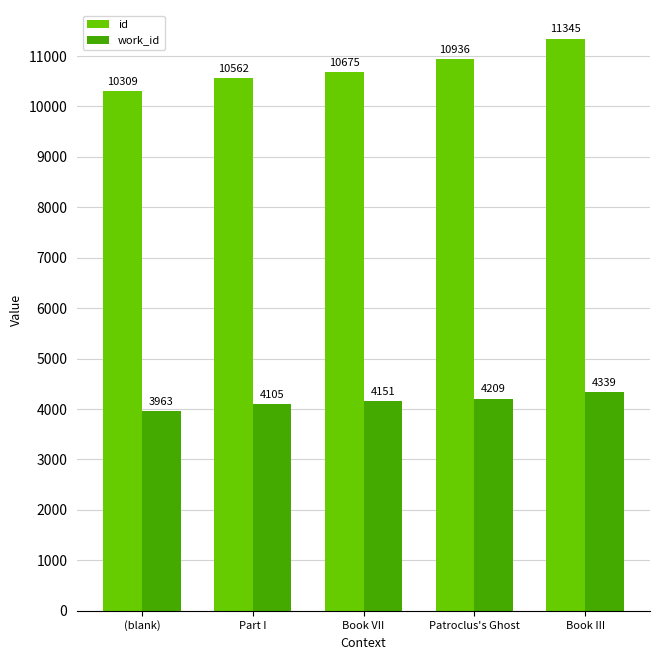

Reading left to right, transcribe all the data shown in this chart.

id: 10309	10562	10675	10936	11345
work_id: 3963	4105	4151	4209	4339